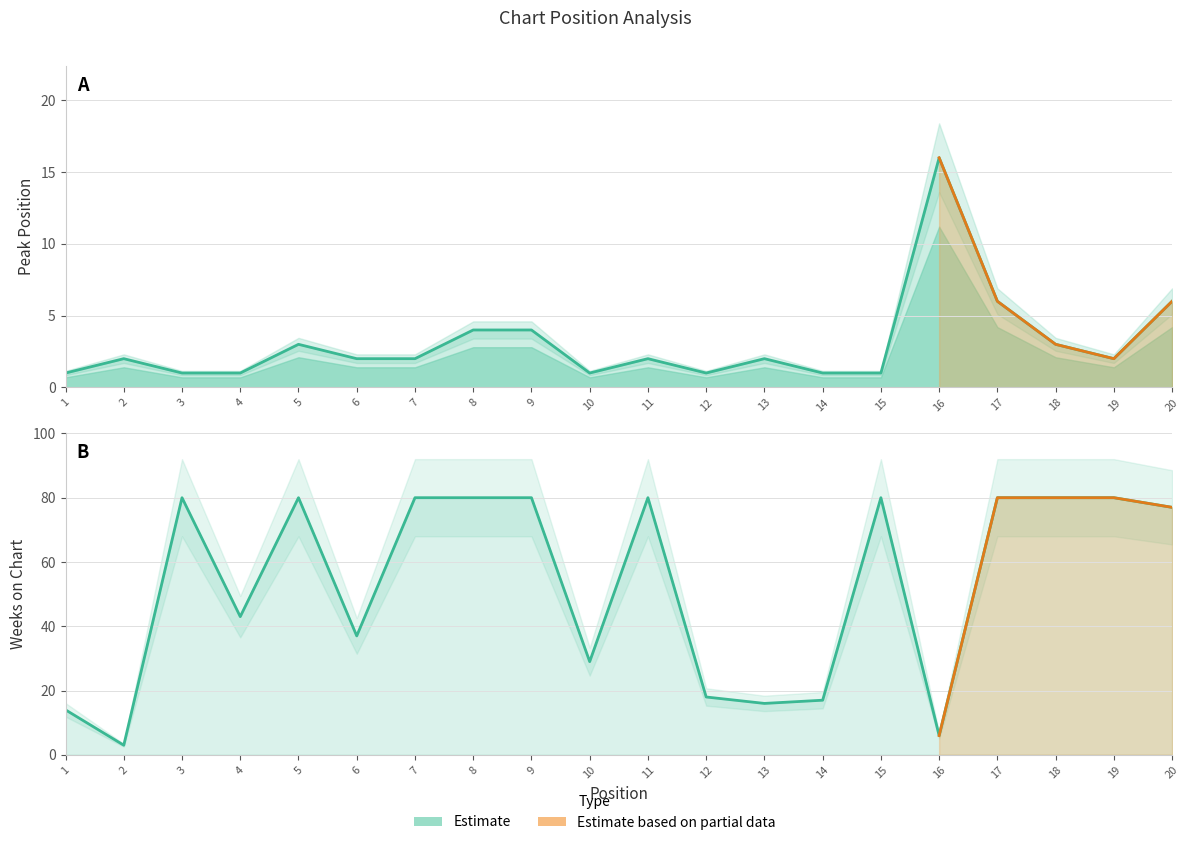

The value of Weeks on Chart at 6 is 22. True or false?

False